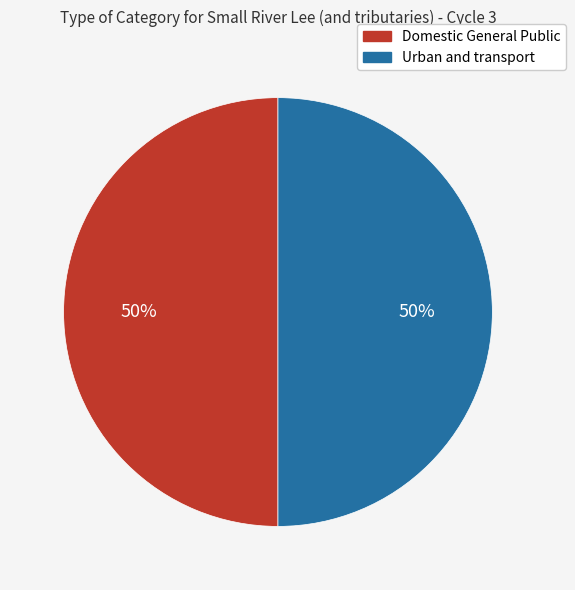

Is the sum of Domestic General Public and Urban and transport greater than half?

Yes